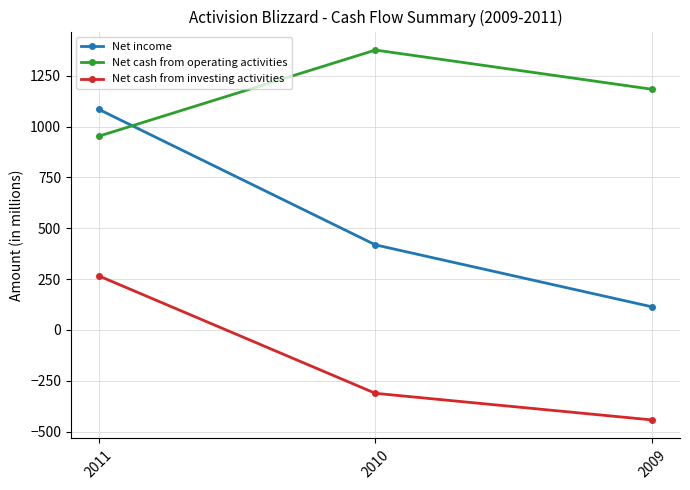

What is the difference between the Net income values at 2011 and 2010?

667